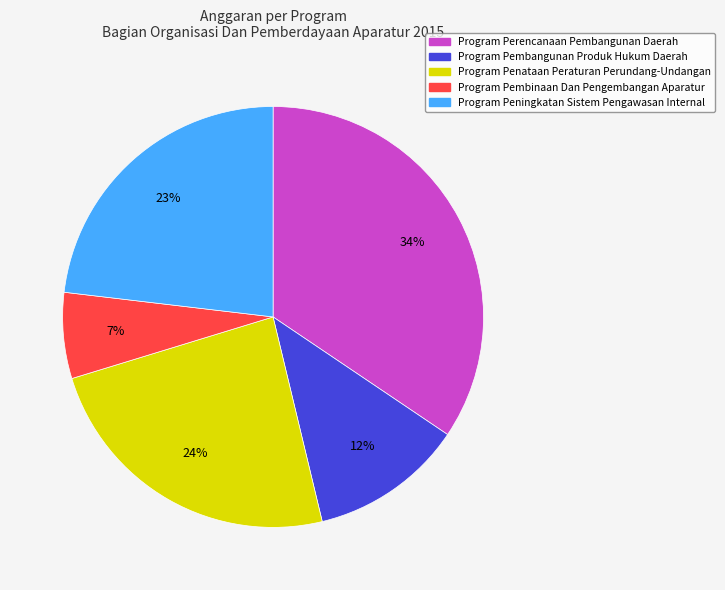

What is the ratio of the value at Program Pembinaan Dan Pengembangan Aparatur to the value at Program Penataan Peraturan Perundang-Undangan?

0.3